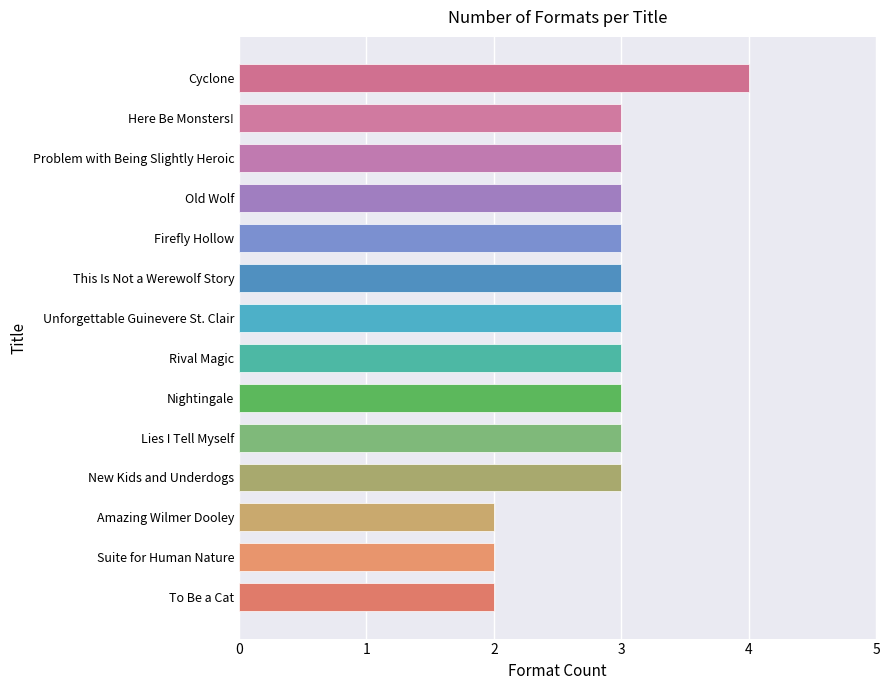

The chart shows a value of 1 at Firefly Hollow. True or false?

False